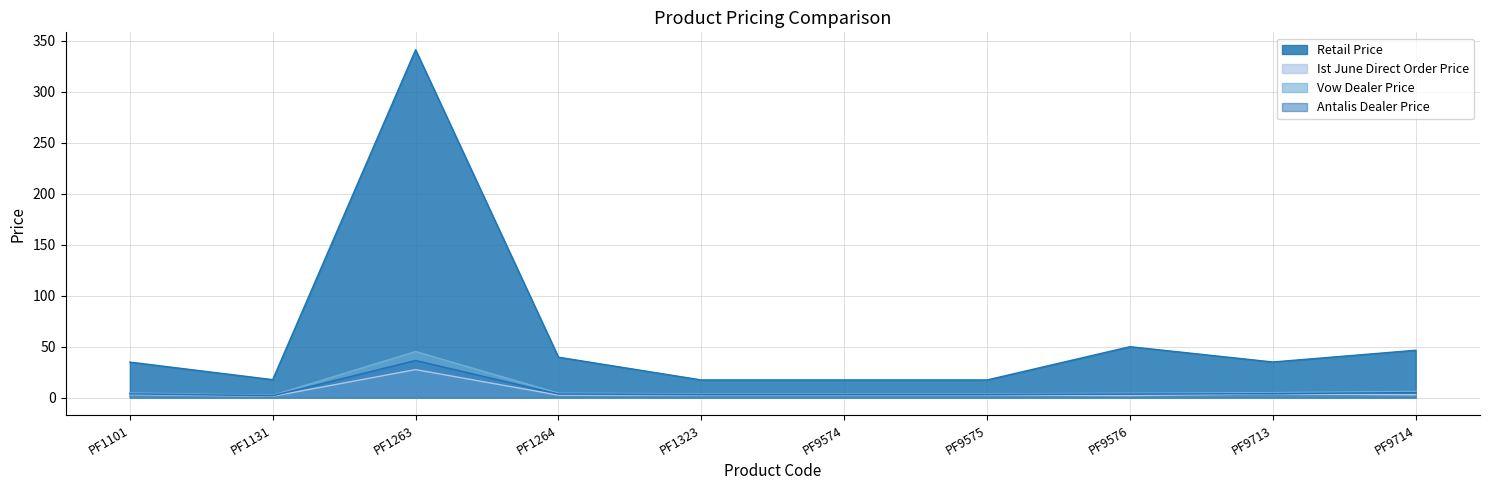

In Vow Dealer Price, how many points are higher than both neighbors (excluding endpoints)?

1